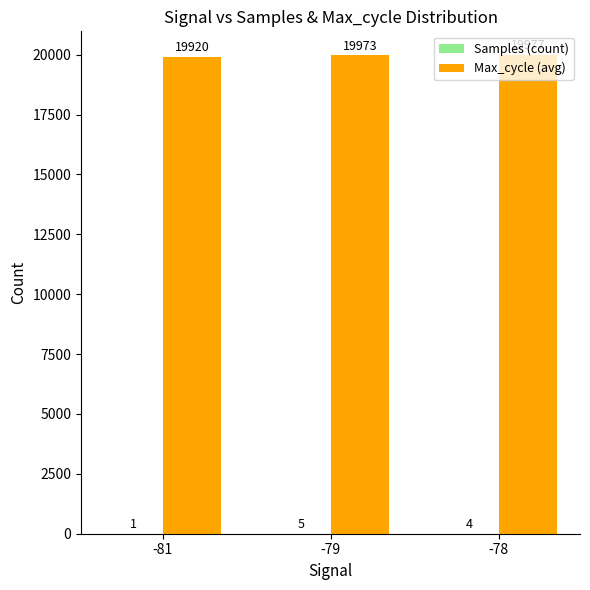

Is it true that Max_cycle (avg) equals 19973 at -79?

True